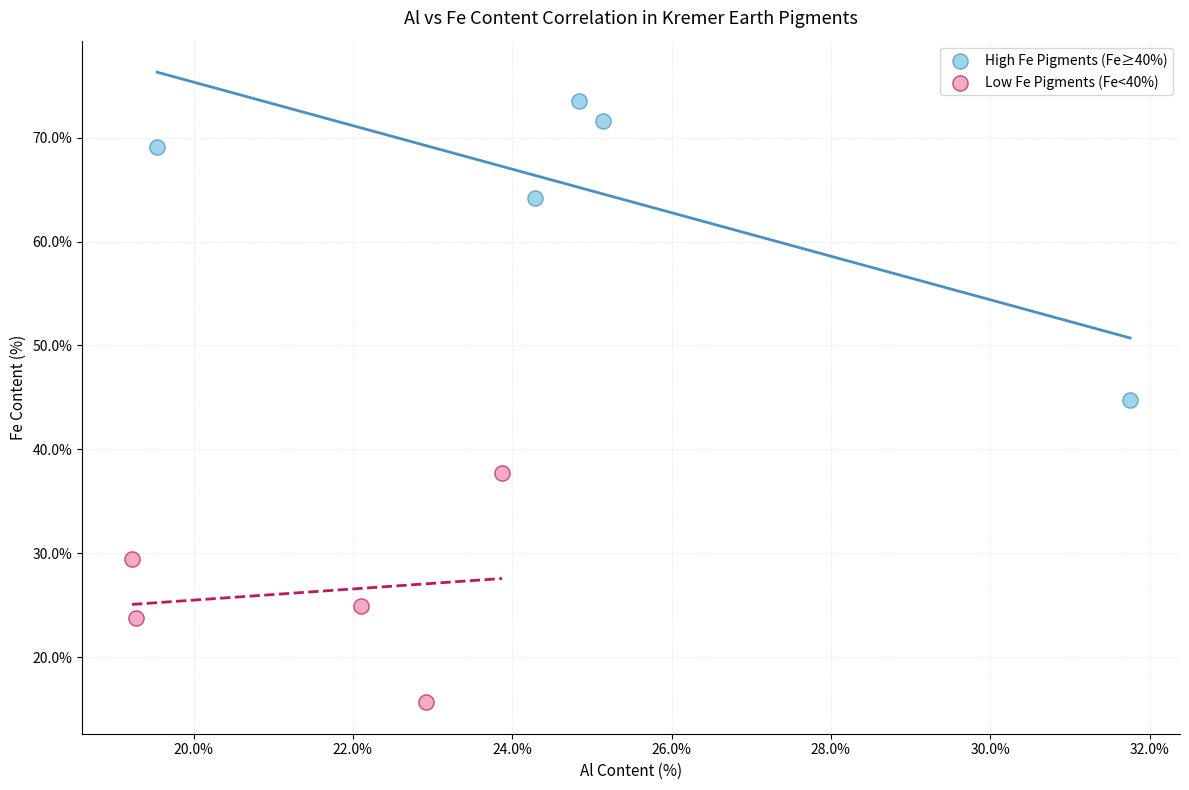

Which series has the widest spread of Y values?

High Fe Pigments (Fe≥40%)